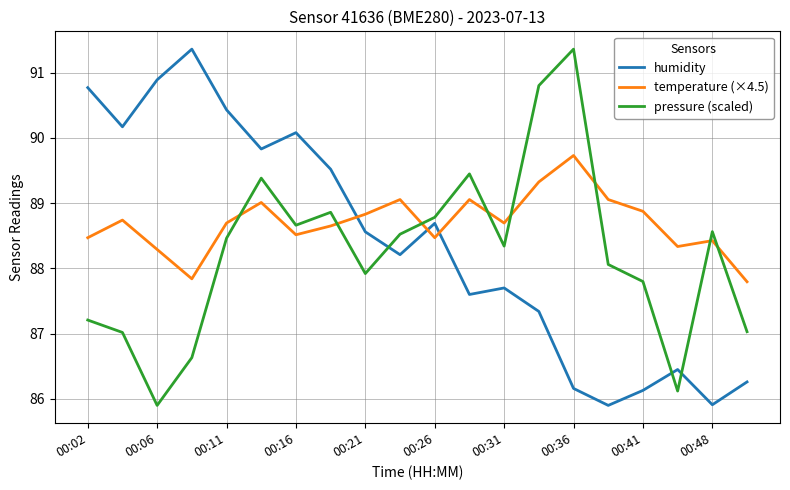

True or false: temperature (×4.5) and humidity cross at least once.

True